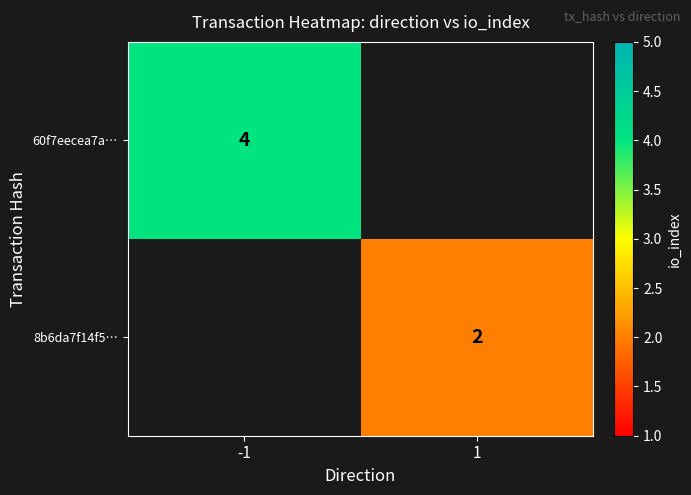

At how many categories does at least one series exceed 2?

1